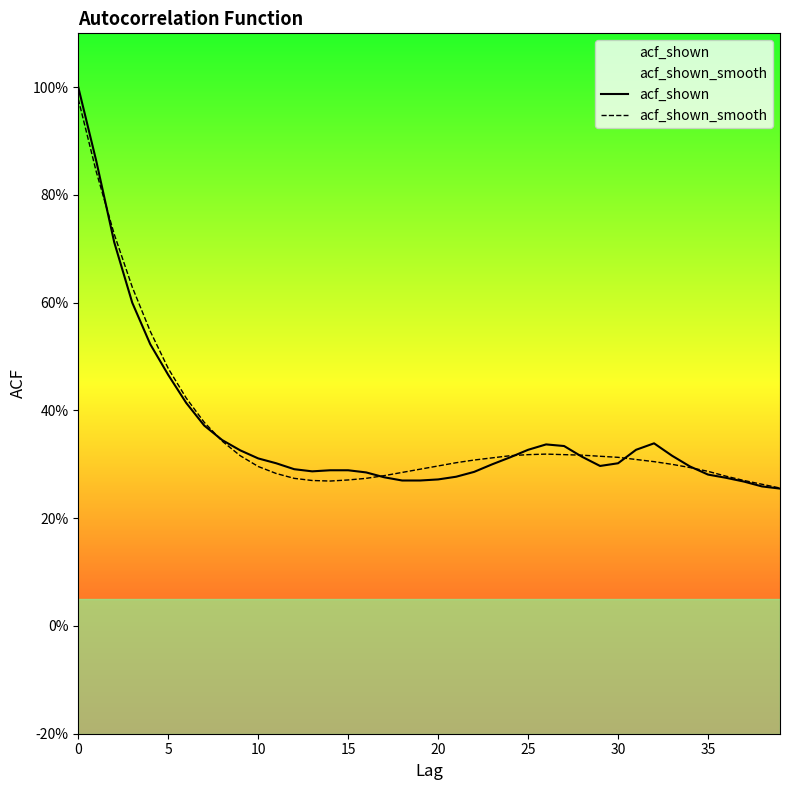

Reading left to right, what are all the values shown in this chart?

acf_shown: 1.0	0.9	0.7	0.6	0.5	0.5	0.4	0.4	0.3	0.3	0.3	0.3	0.3	0.3	0.3	0.3	0.3	0.3	0.3	0.3	0.3	0.3	0.3	0.3	0.3	0.3	0.3	0.3	0.3	0.3	0.3	0.3	0.3	0.3	0.3	0.3	0.3	0.3	0.3	0.3
acf_shown_smooth: 1.0	0.8	0.7	0.6	0.5	0.5	0.4	0.4	0.3	0.3	0.3	0.3	0.3	0.3	0.3	0.3	0.3	0.3	0.3	0.3	0.3	0.3	0.3	0.3	0.3	0.3	0.3	0.3	0.3	0.3	0.3	0.3	0.3	0.3	0.3	0.3	0.3	0.3	0.3	0.3